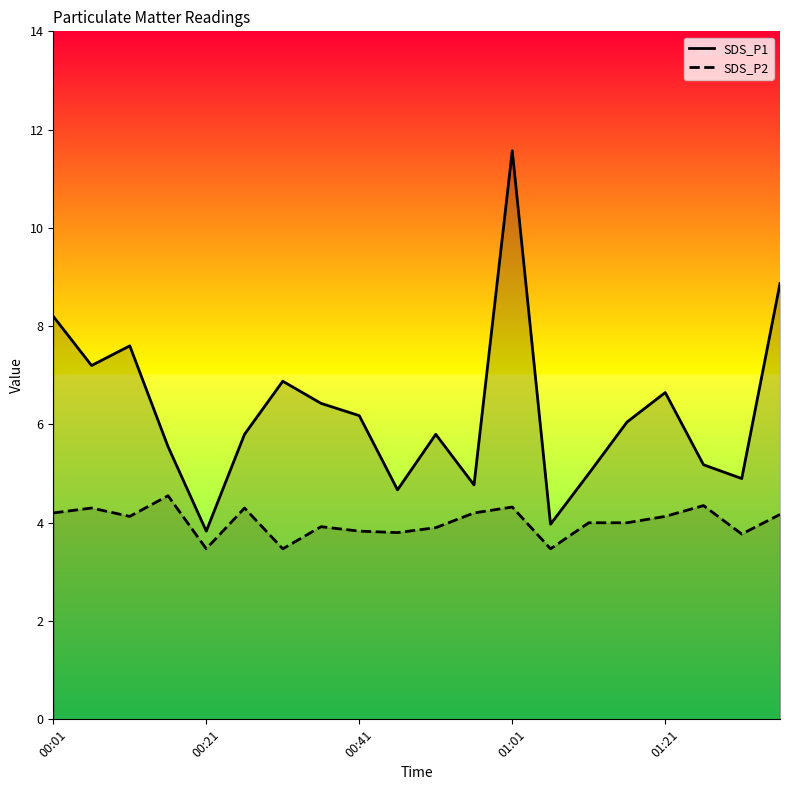

At which label does SDS_P1 reach its minimum?

00:21